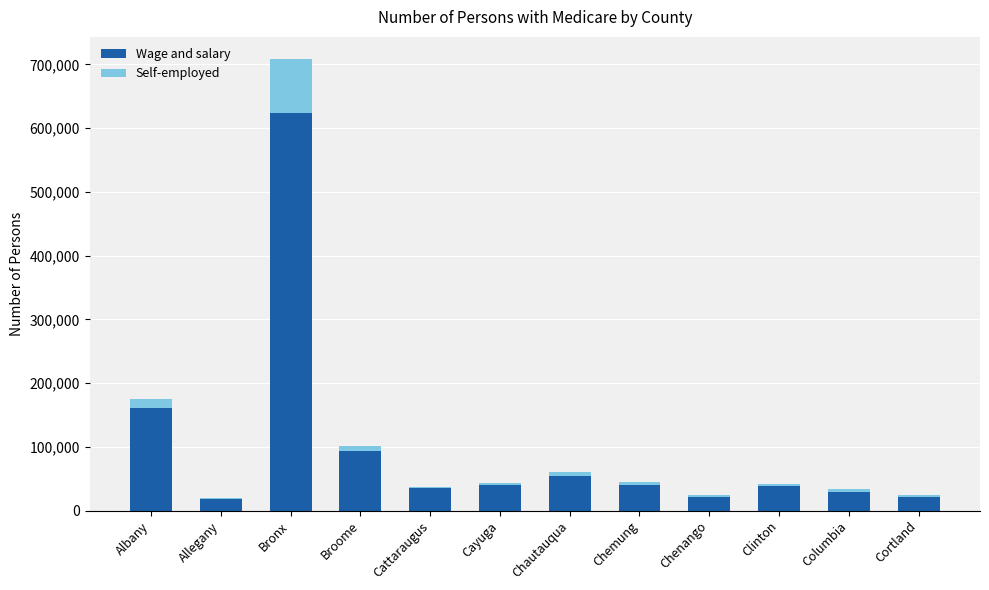

What is the difference between the Wage and salary values at Chautauqua and Clinton?

14937